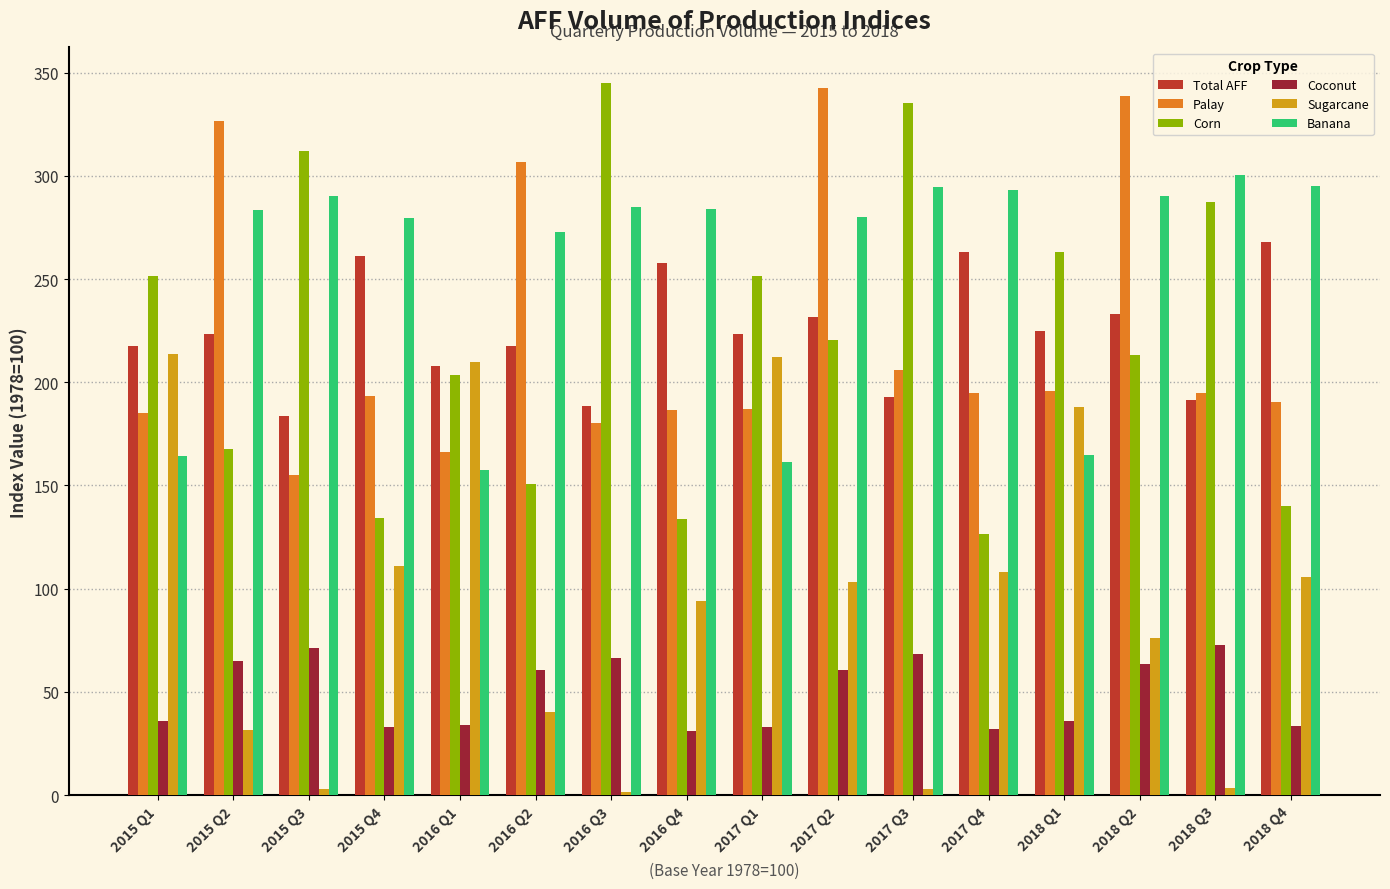

The value of Sugarcane at 2015 Q1 is 361.7. True or false?

False